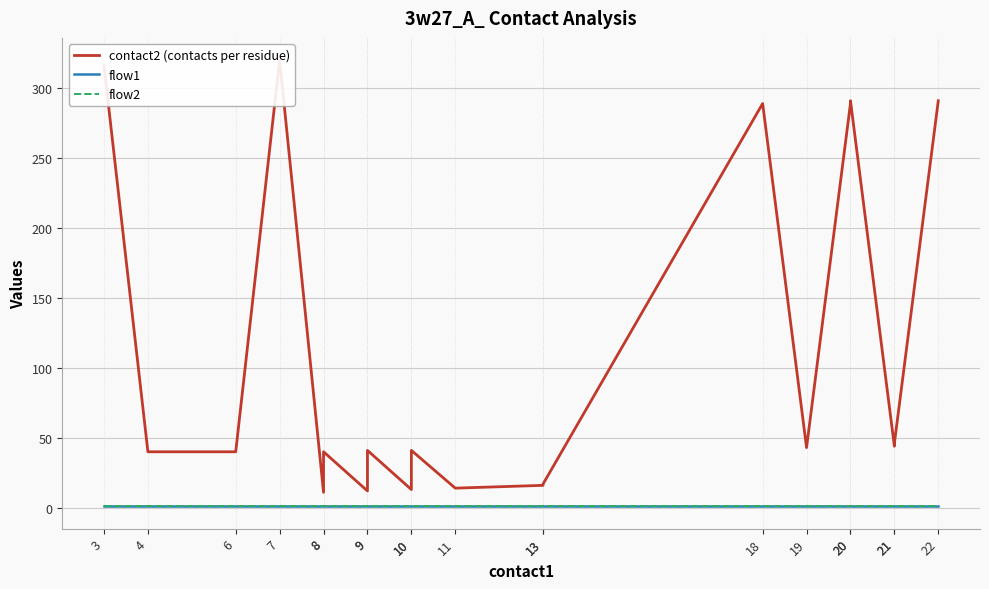

Between 3 and 11, which series saw the biggest shift?

contact2 (contacts per residue)